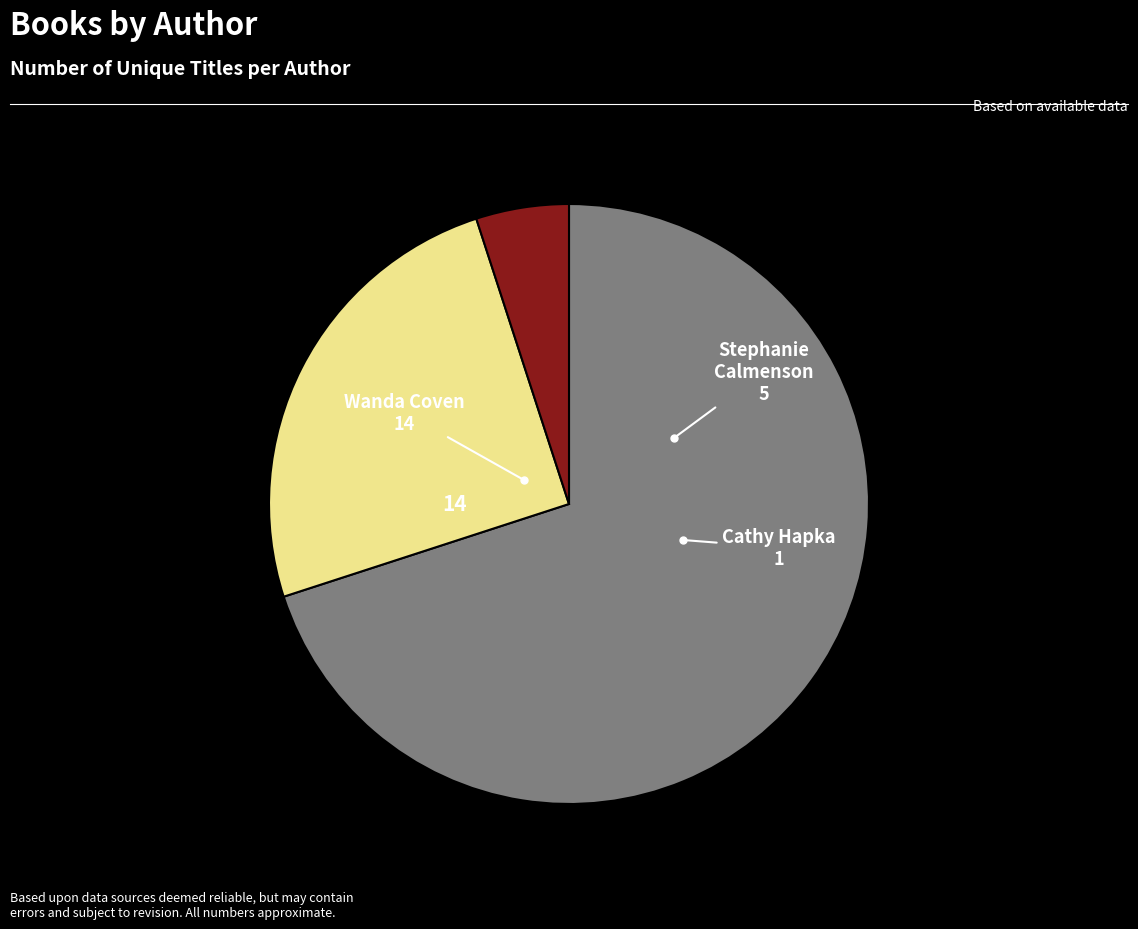

Is there any slice that represents more than half of the pie?

Yes